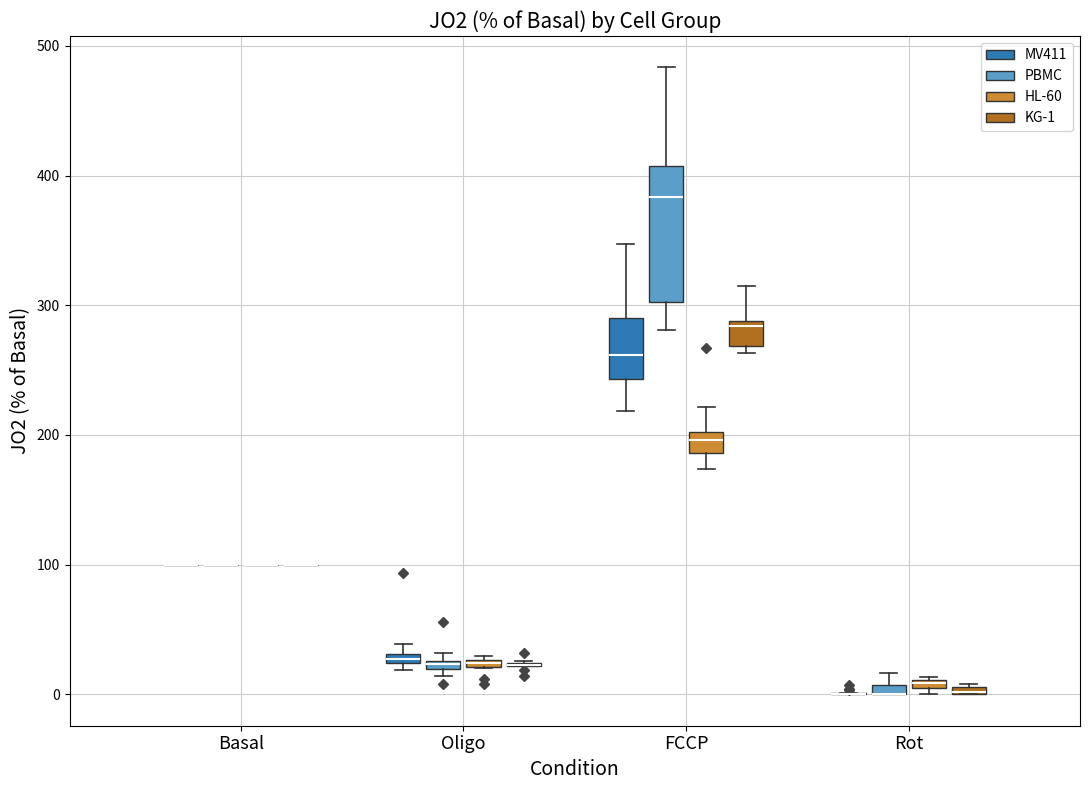

Comparing the boxes themselves (not the whiskers), which one is the tallest?

FCCP (PBMC)